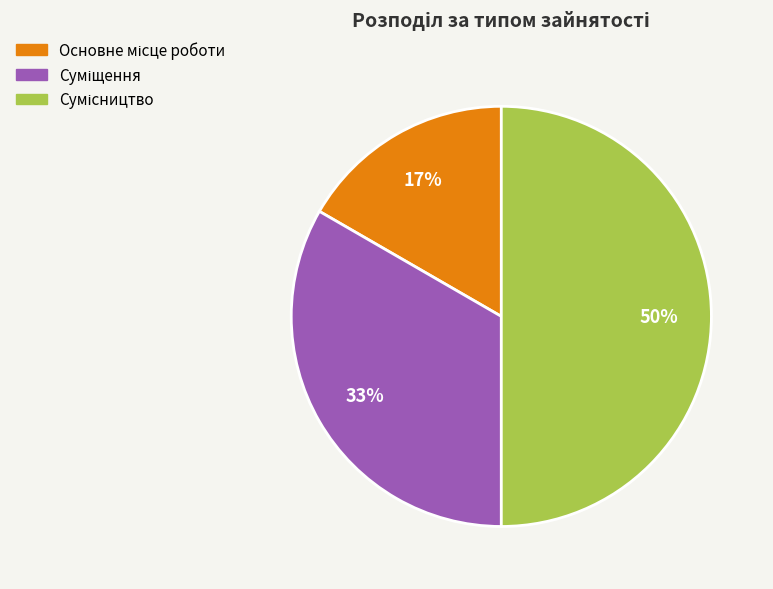

To the nearest percent, what is the difference between the largest and smallest slice percentages?

33%